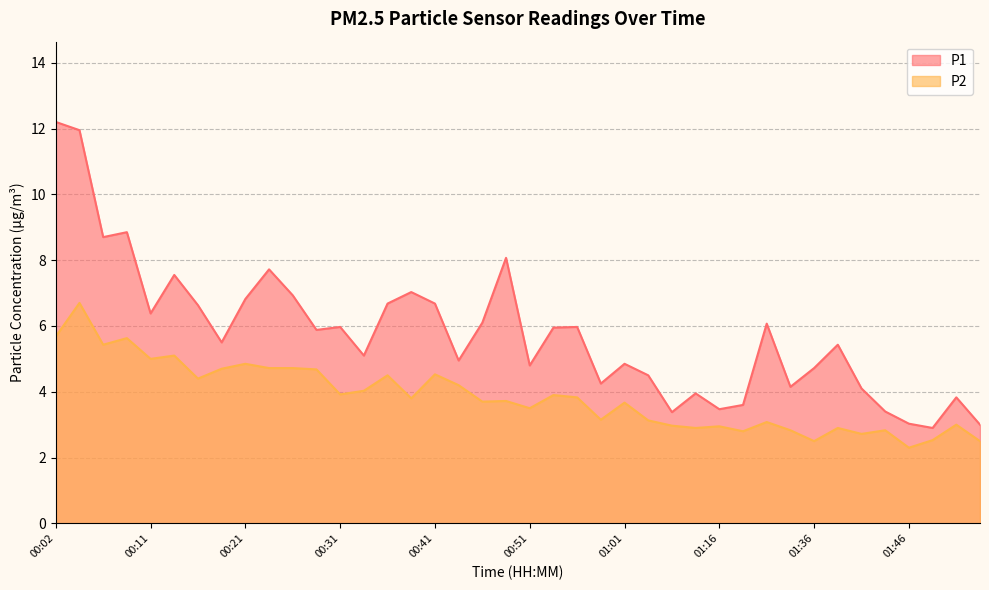

At which label is P1 closest to 7?

00:39